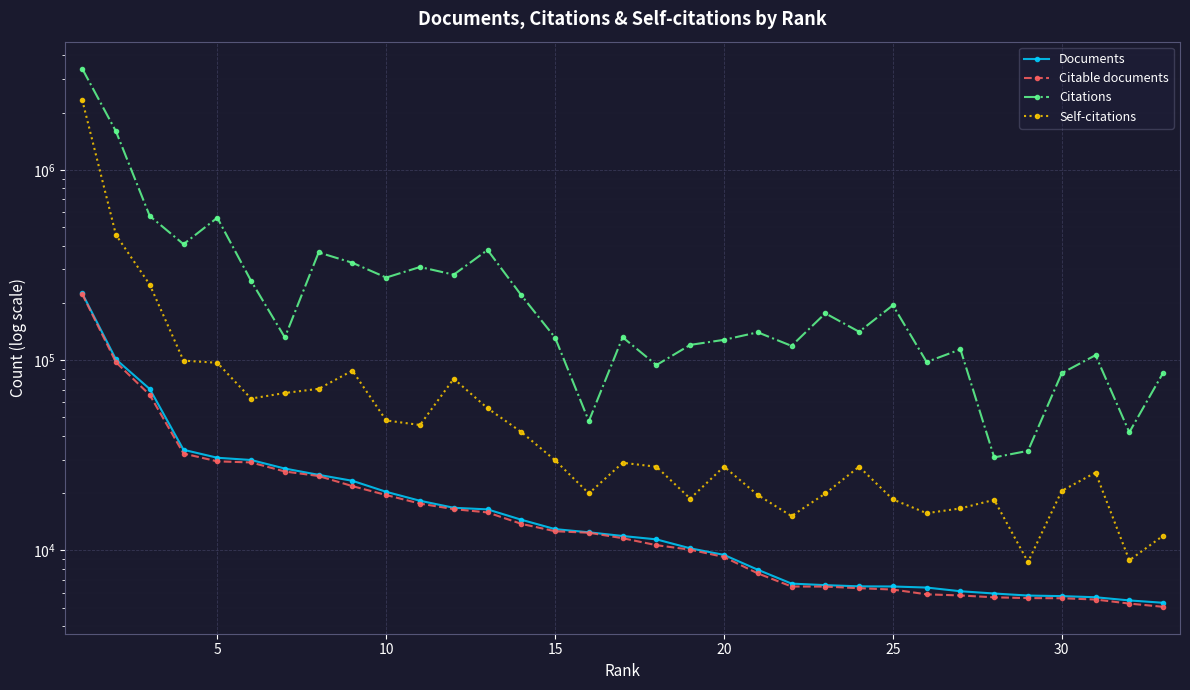

What is the greatest value displayed?

3413892